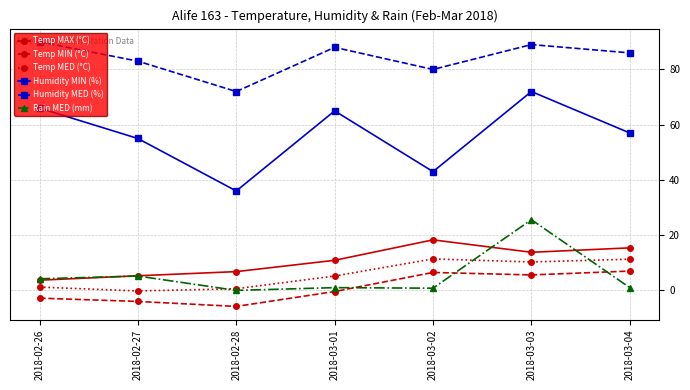

Where does the Temp MAX (°C) series first go above 10?

2018-03-01